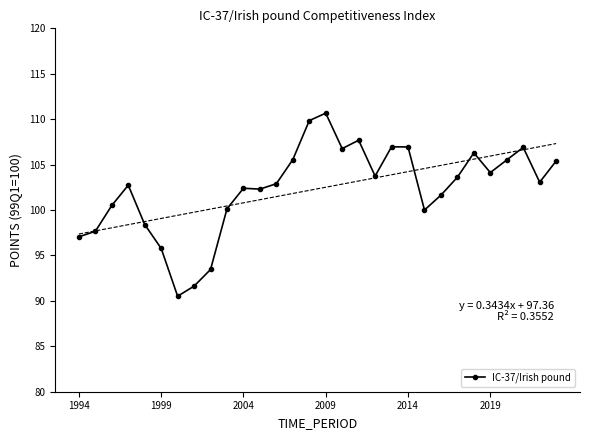

What is the maximum value for IC-37/Irish pound?

110.7